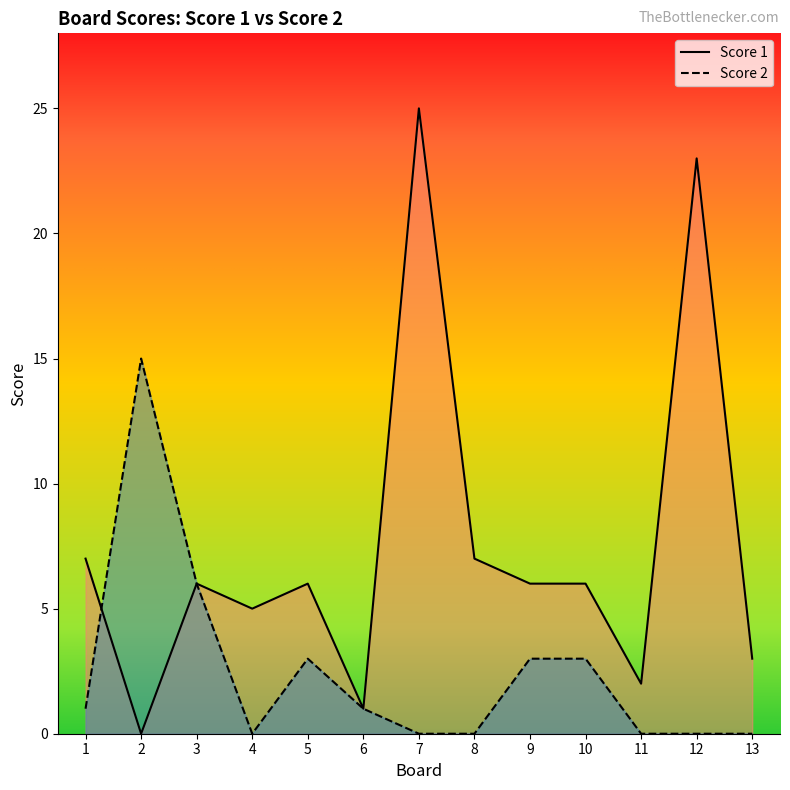

List the series in order of their peak value, highest first.

Score 1, Score 2